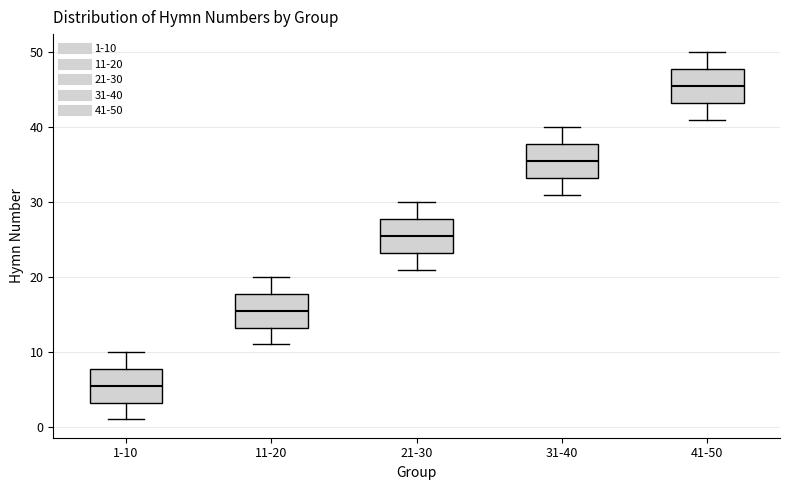

Reading left to right, read every box against the y-axis: the position of its median line, the range the box covers, and the ends of its whiskers. The values are not printed on the chart, so give them approximately, as read against the axis.

1-10: median 6, box 3 to 8, whiskers 1 to 10
11-20: median 16, box 13 to 18, whiskers 11 to 20
21-30: median 26, box 23 to 28, whiskers 21 to 30
31-40: median 36, box 33 to 38, whiskers 31 to 40
41-50: median 46, box 43 to 48, whiskers 41 to 50